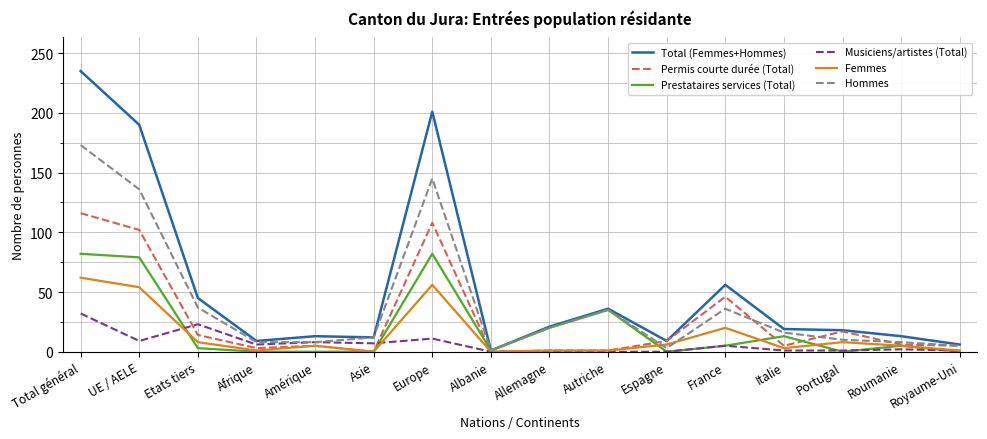

Which label corresponds to the largest value in the chart?

Total général